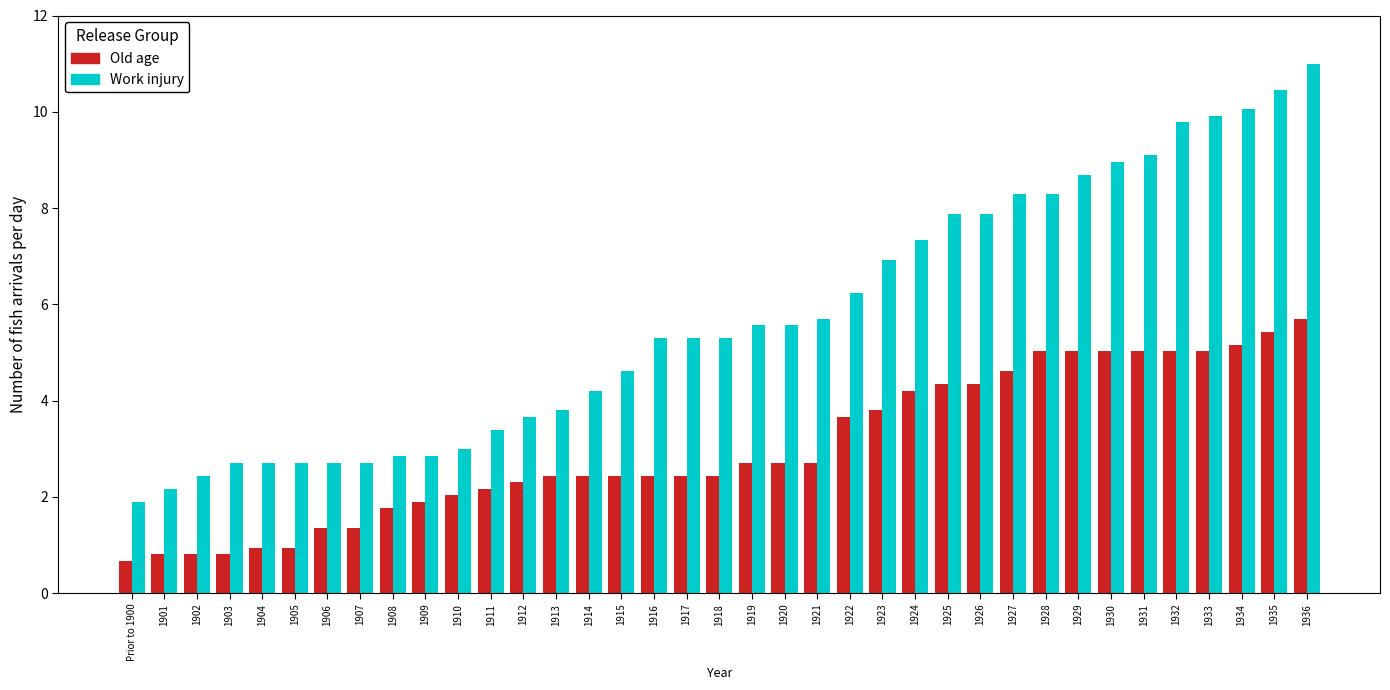

List the series in order of their peak value, highest first.

Work injury, Old age